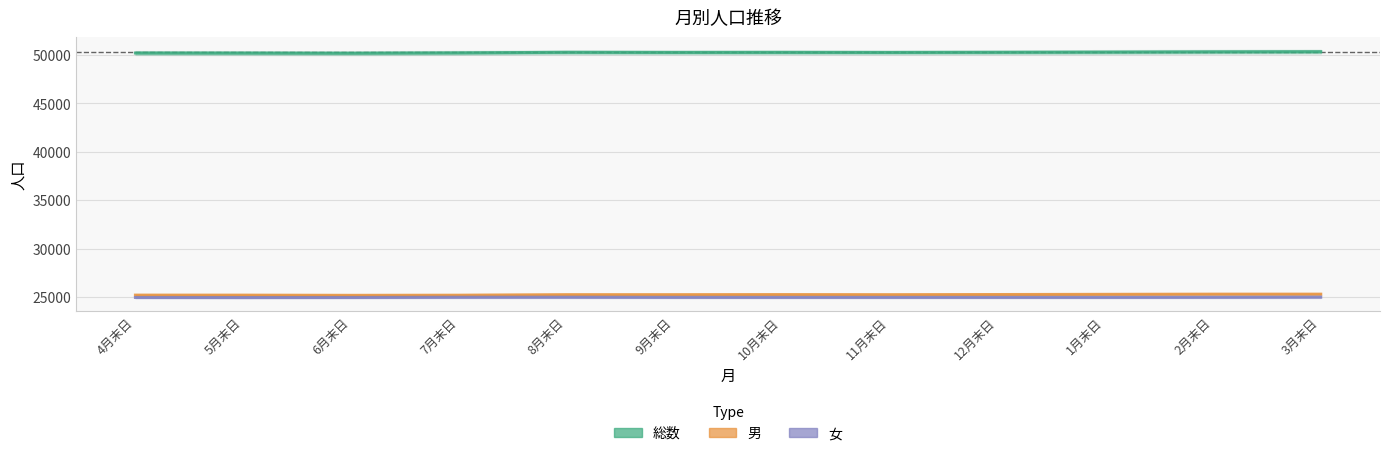

How many lines are shown in the chart?

3